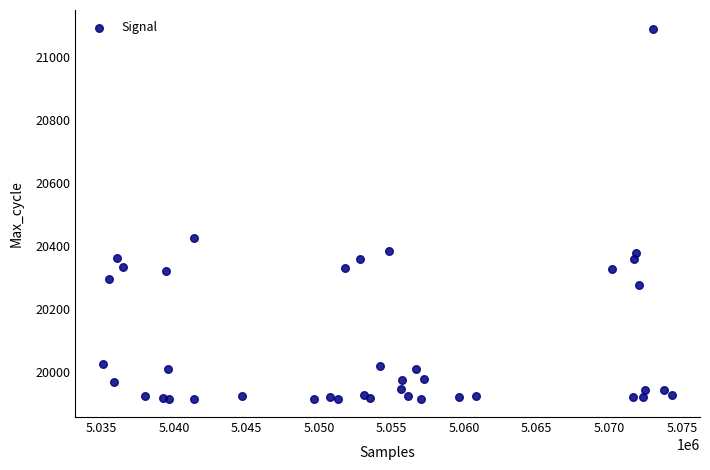

What Y value in the scatter plot is closest to 20503?

20426